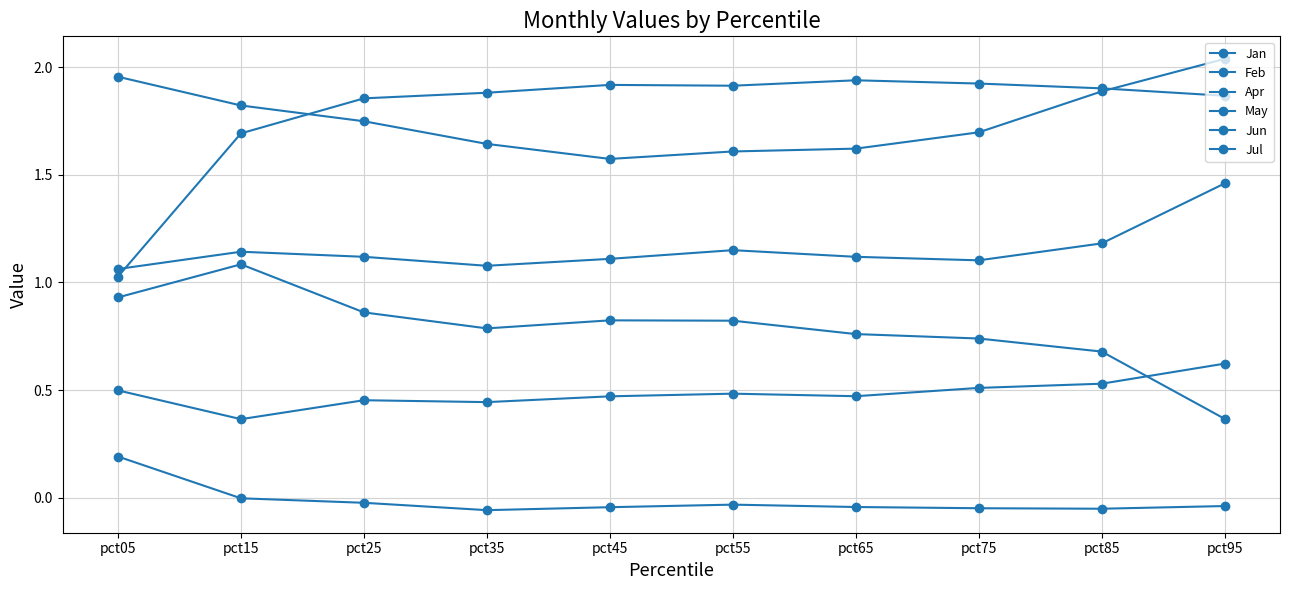

The Jun series shows 1.7 at pct75. True or false?

True